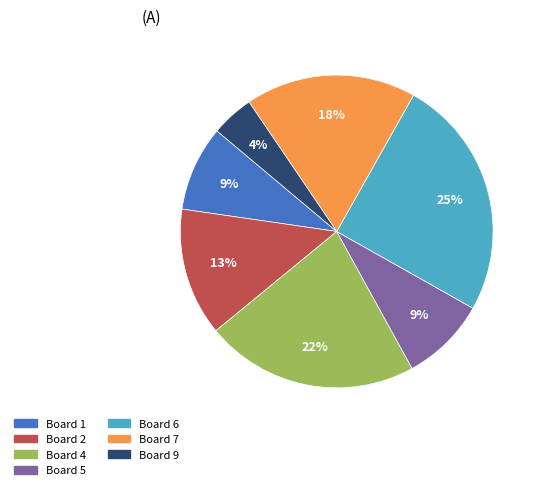

Which slice is the largest?

Board 6